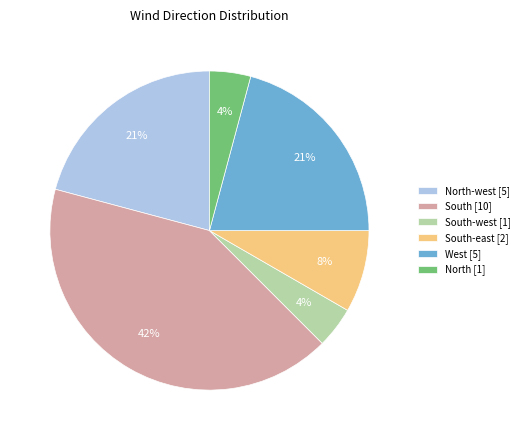

Which slice is the largest?

South [10]